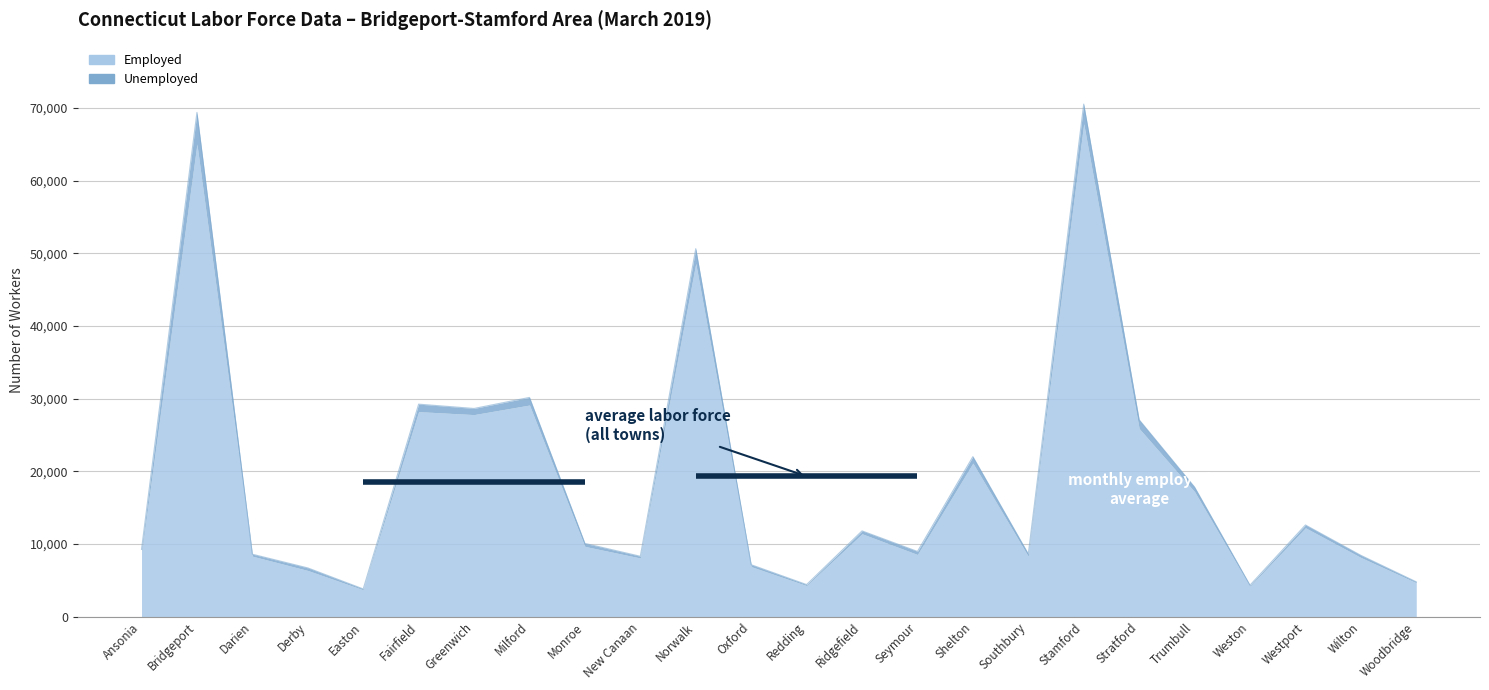

Where does the data first go above 10089?

Bridgeport